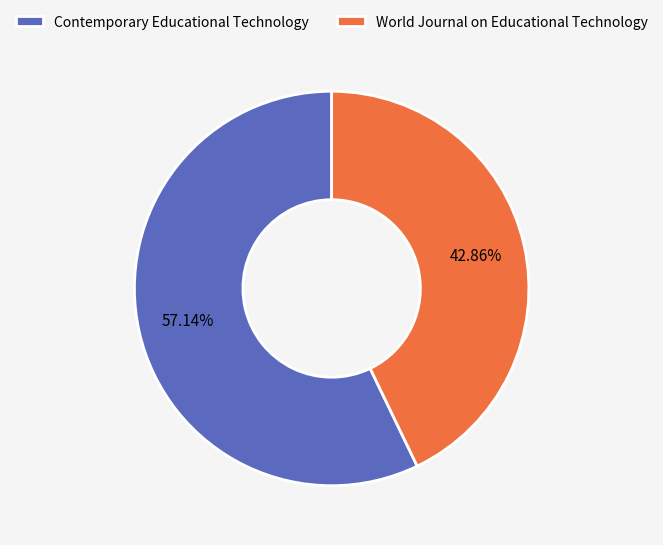

What percentage is the World Journal on Educational Technology slice, to the nearest percent?

43%